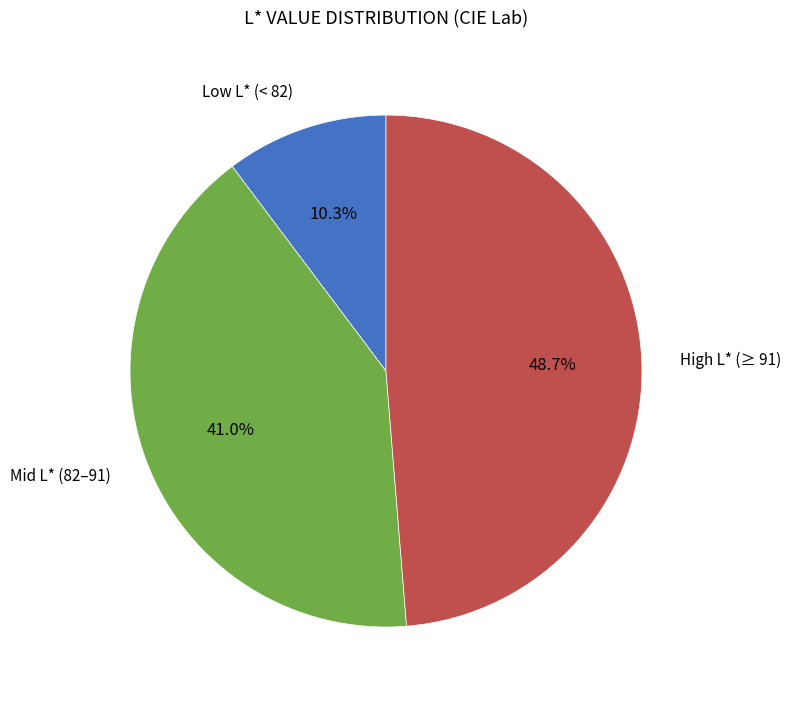

Is there a majority slice in this chart?

No